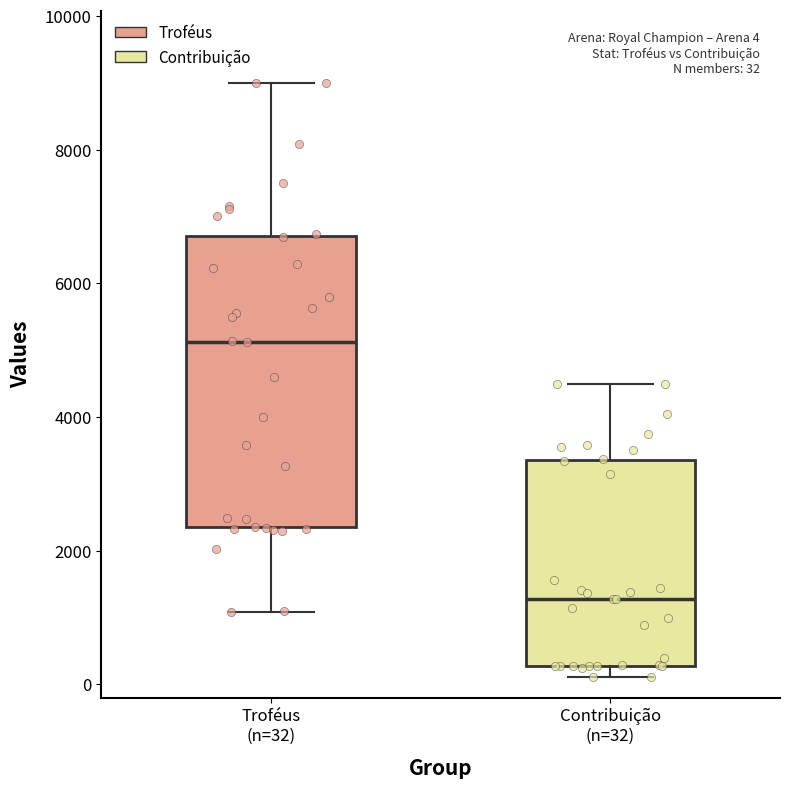

Which box's median line is the highest?

Troféus (n=32)